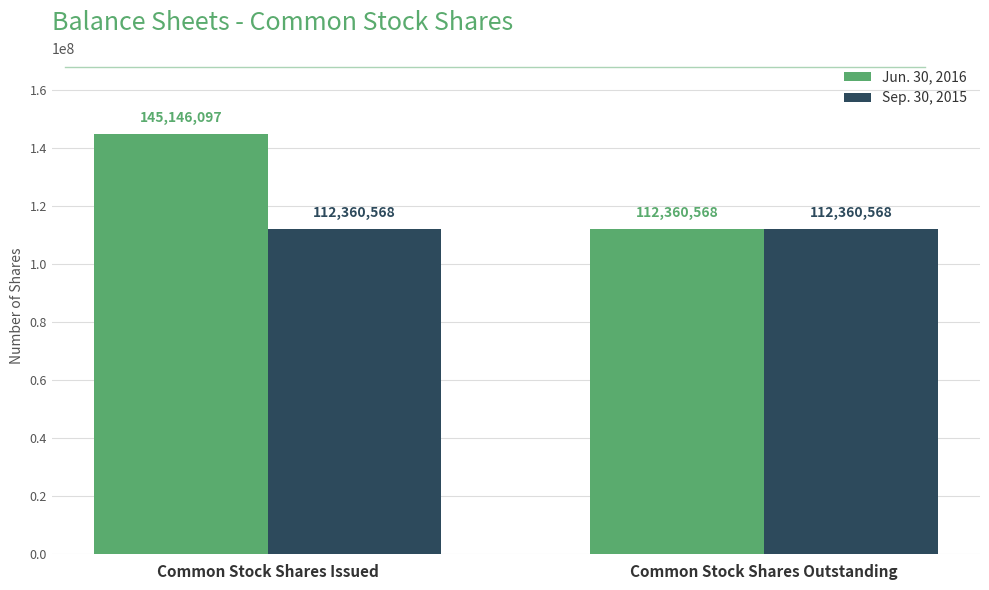

What is the minimum value shown in the chart?

112360568